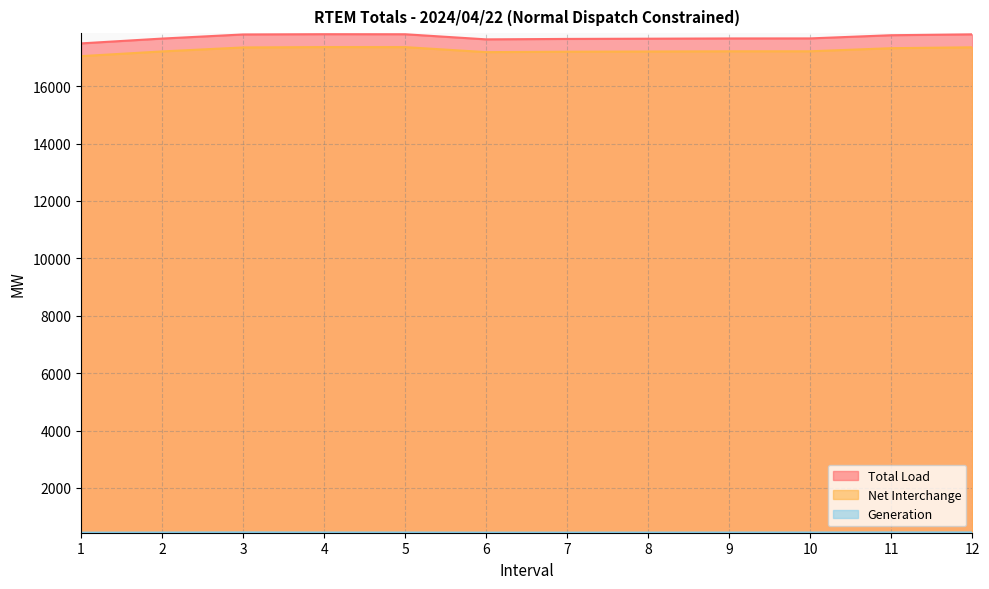

At which category is the sum across all series the highest?

4